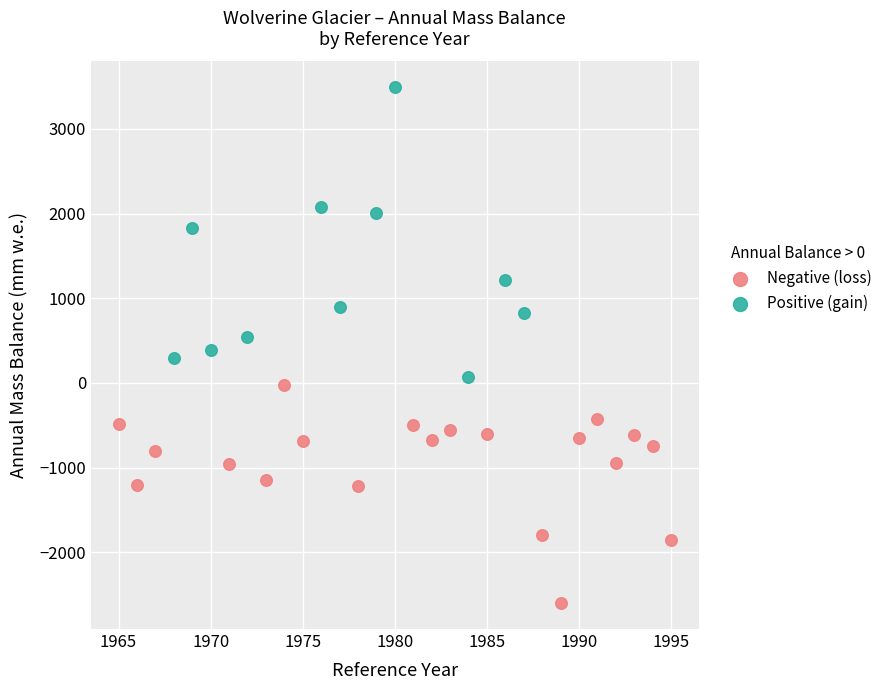

Which series has the largest Y range (max minus min)?

Positive (gain)